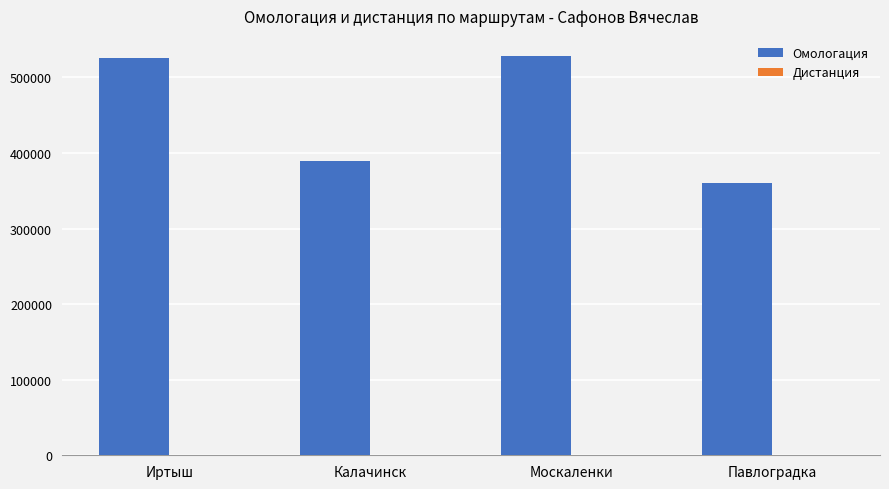

Which series changed the most between Иртыш and Павлоградка?

Омологация